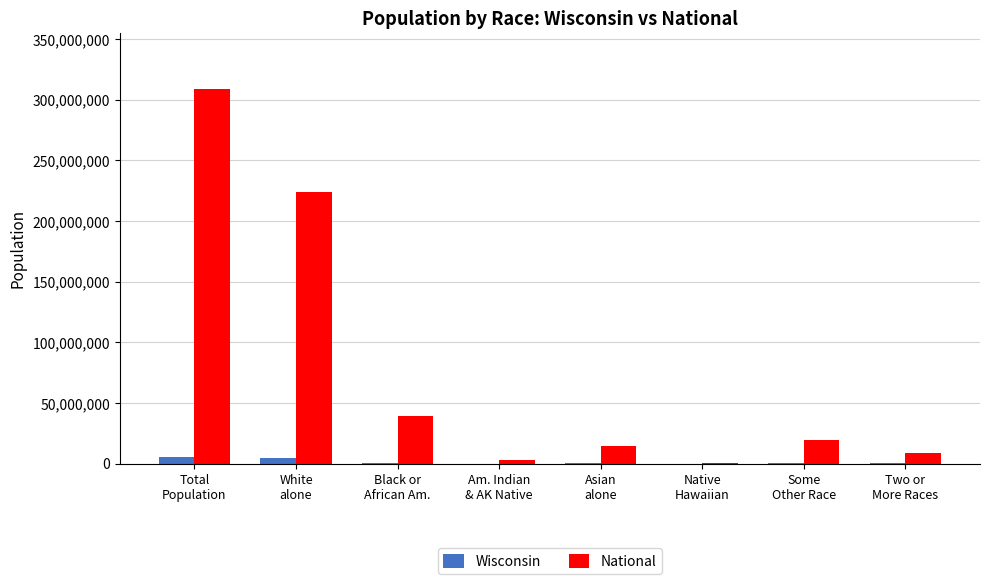

What is the sum of all National values?

617491076